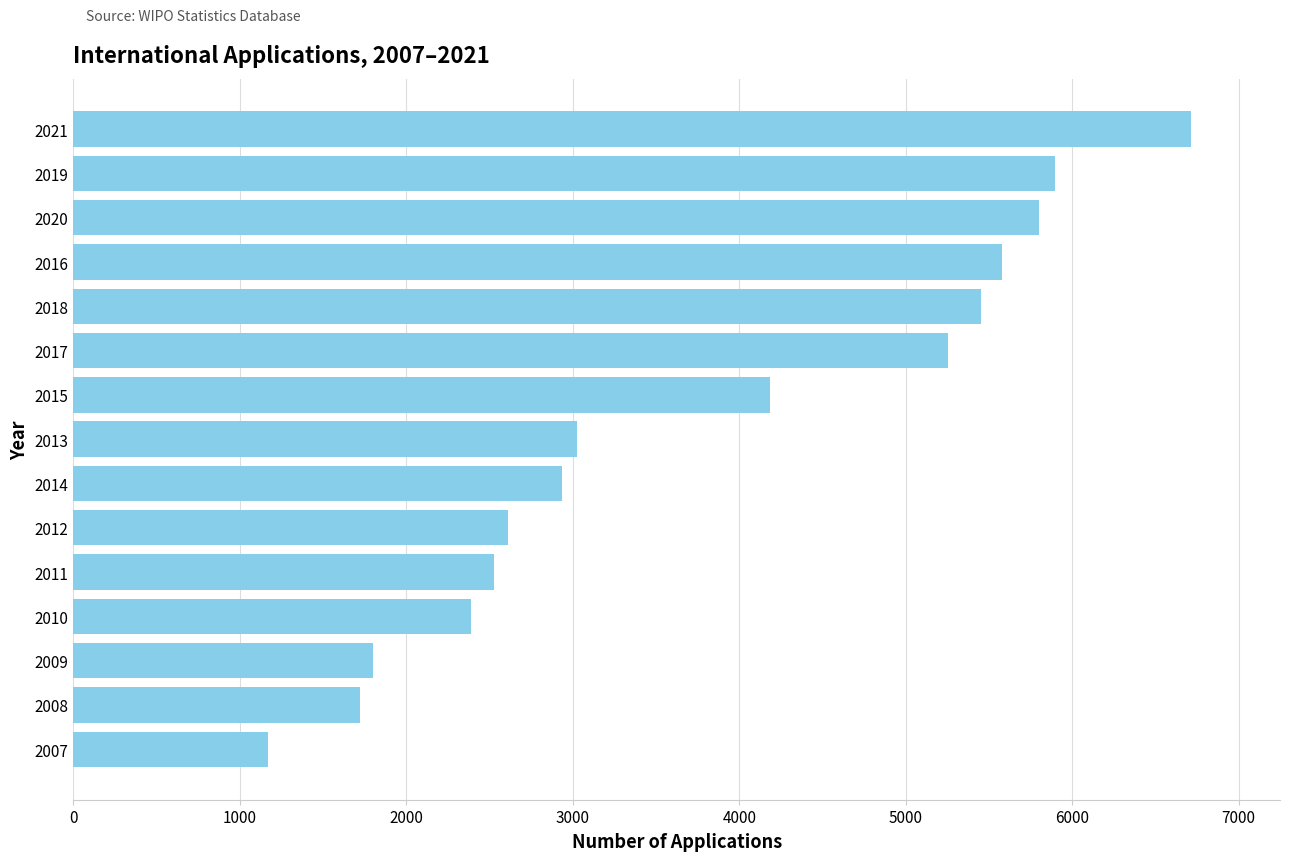

What is the maximum value shown in the chart?

6711